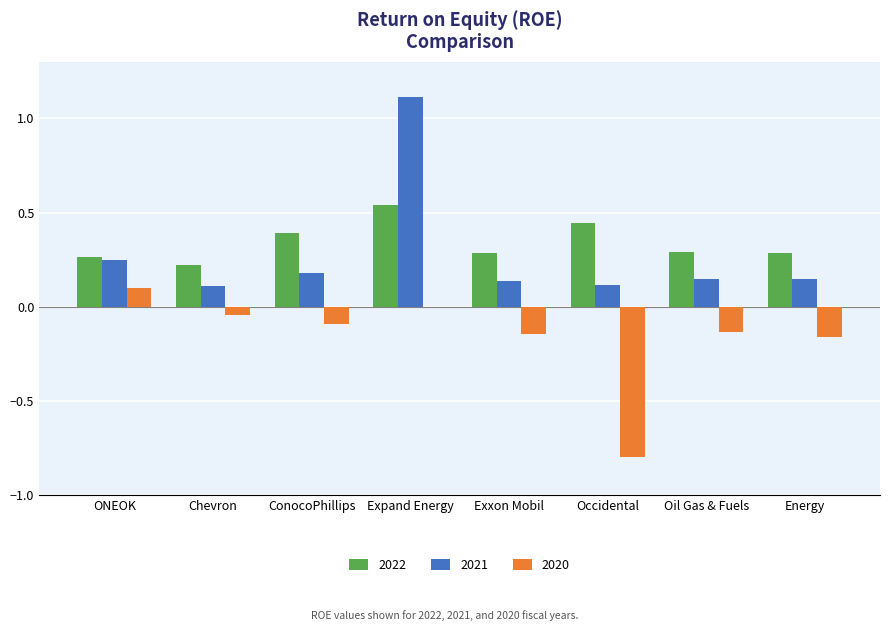

Count the number of data series in this chart.

3